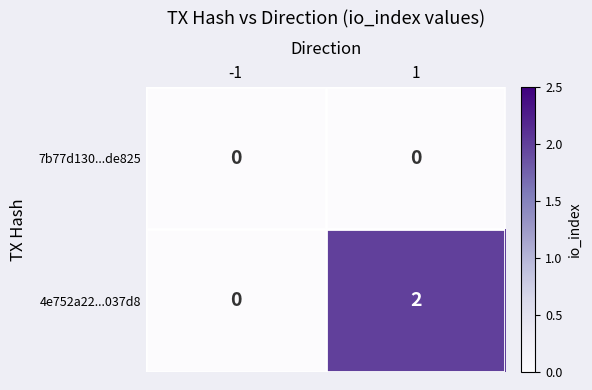

Reading left to right, list all the values displayed in this chart.

7b77d130...de825: 0	0
4e752a22...037d8: 0	2